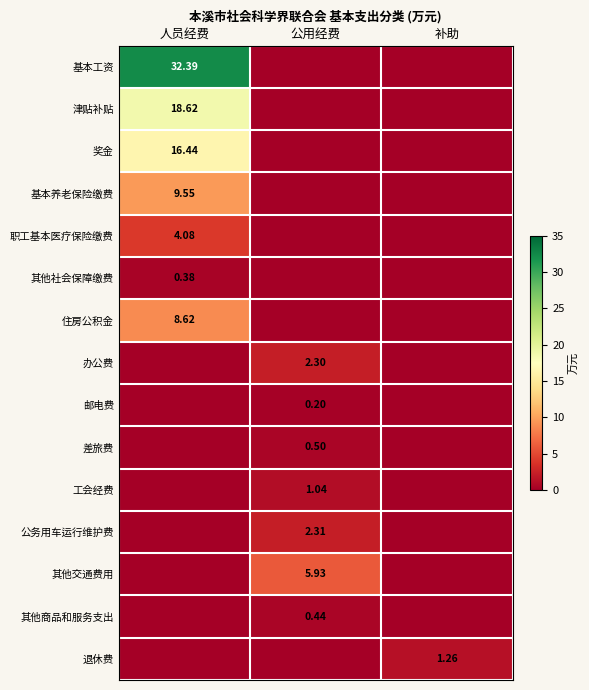

Which series has the widest spread of values?

基本工资